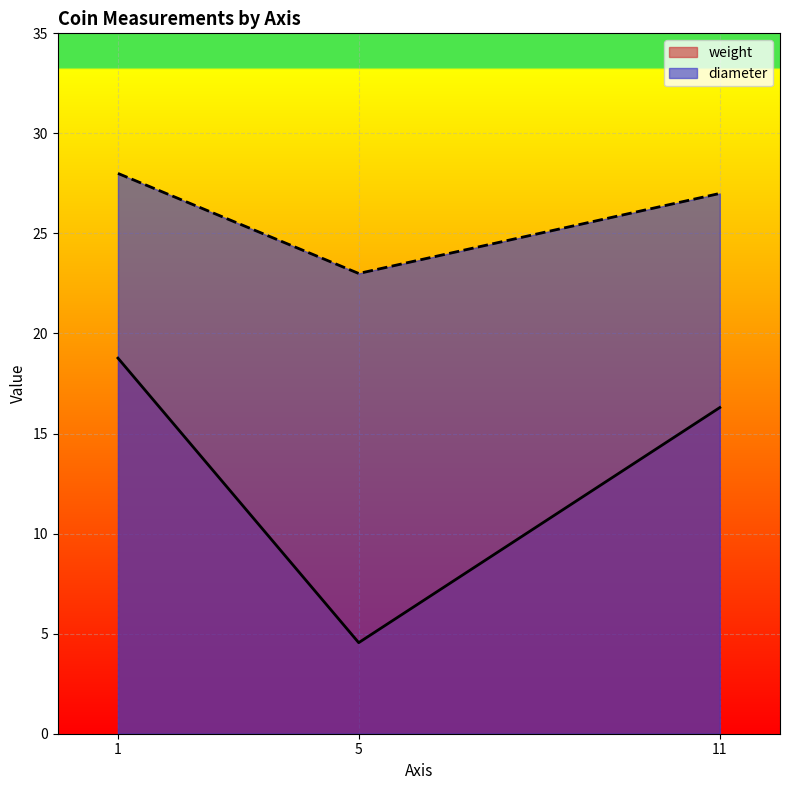

At which label is weight closest to 11?

11